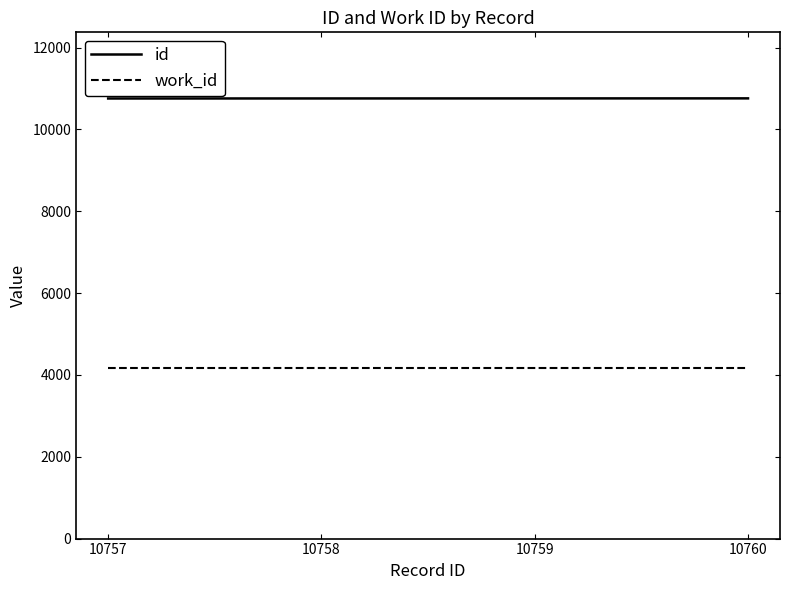

True or false: work_id has more than 2 interior local peaks.

False